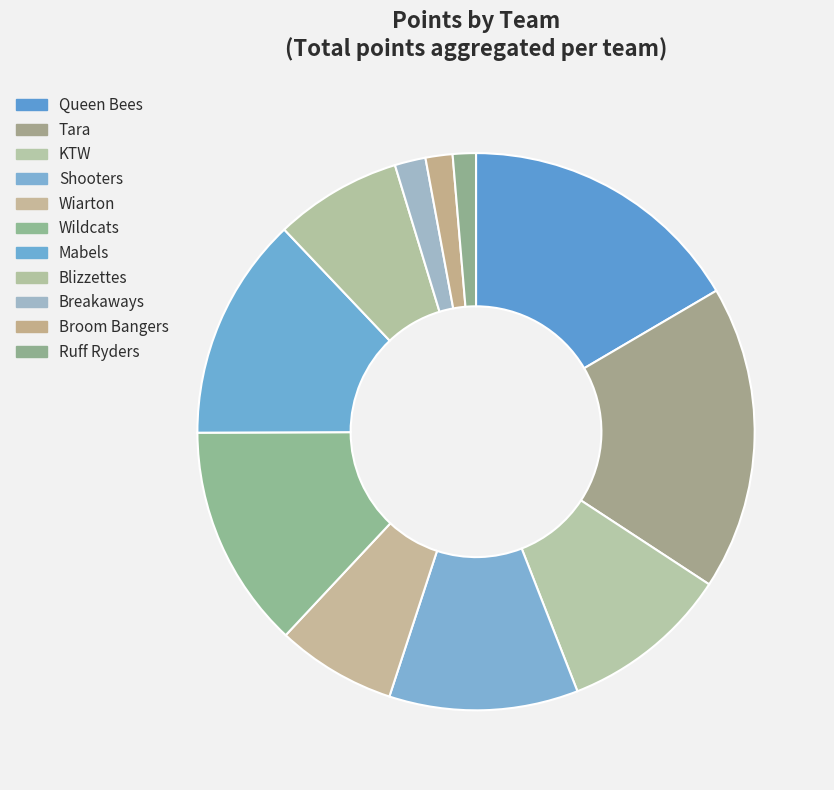

Count the number of slices in the pie.

11